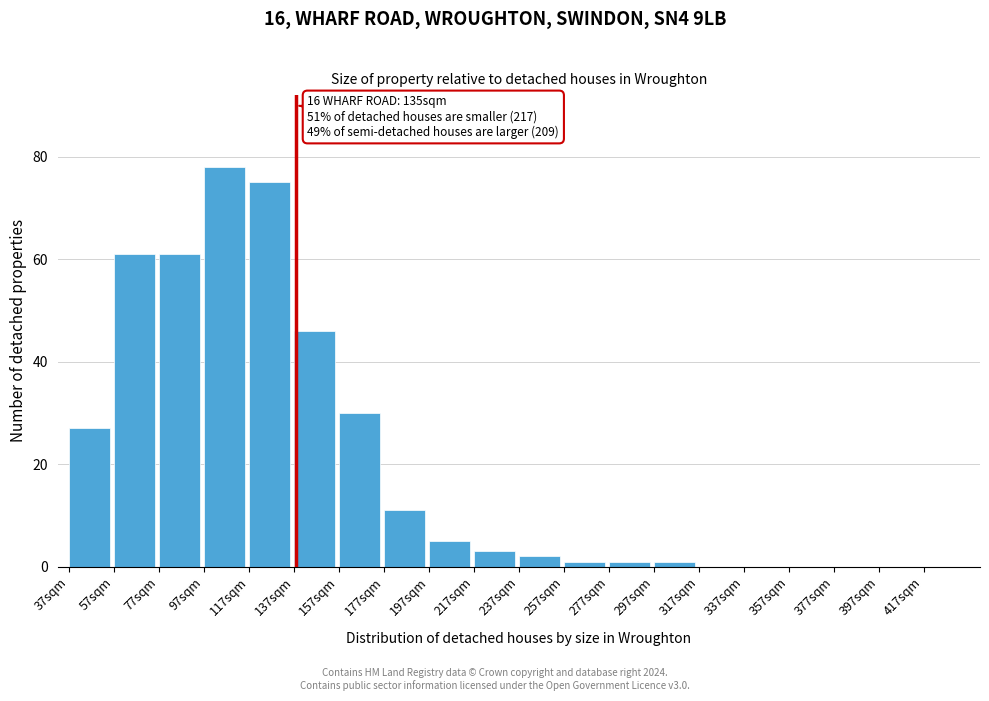

Reading left to right, extract all data points from this chart.

37sqm=27	57sqm=61	77sqm=61	97sqm=78	117sqm=75	137sqm=46	157sqm=30	177sqm=11	197sqm=5	217sqm=3	237sqm=2	257sqm=1	277sqm=1	297sqm=1	317sqm=0	337sqm=0	357sqm=0	377sqm=0	397sqm=0	417sqm=0